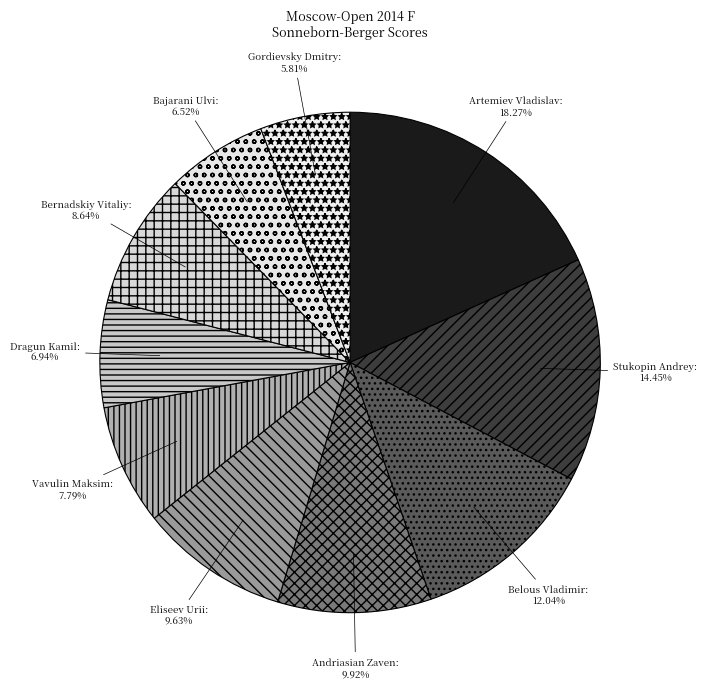

How many segments does this pie chart have?

10